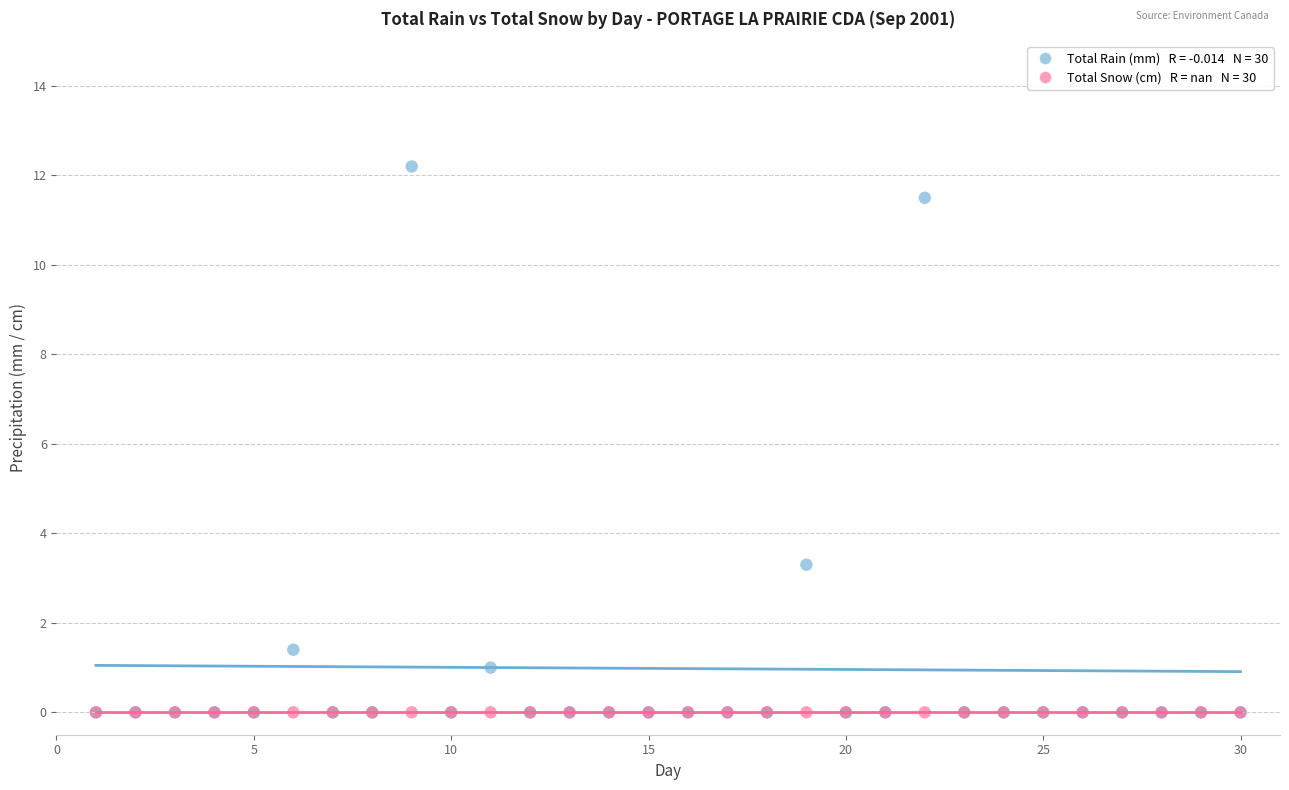

Across all series, what Y value is closest to 6?

3.3